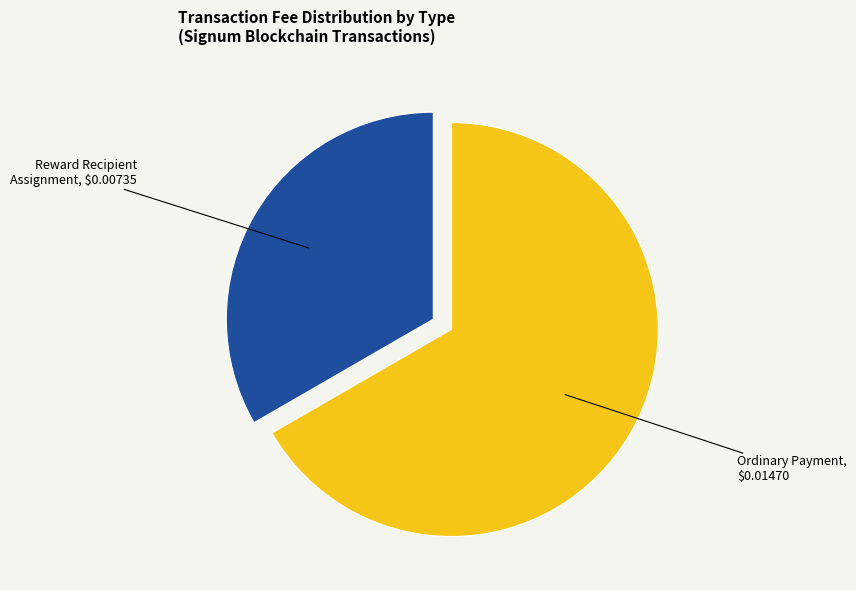

What is the majority slice?

Ordinary Payment